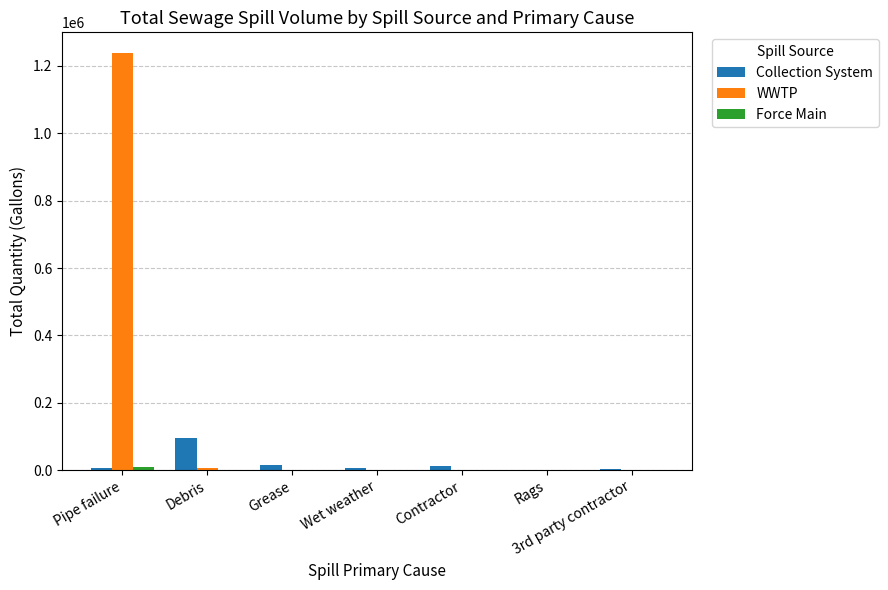

At which category is the sum across all series the highest?

Pipe failure